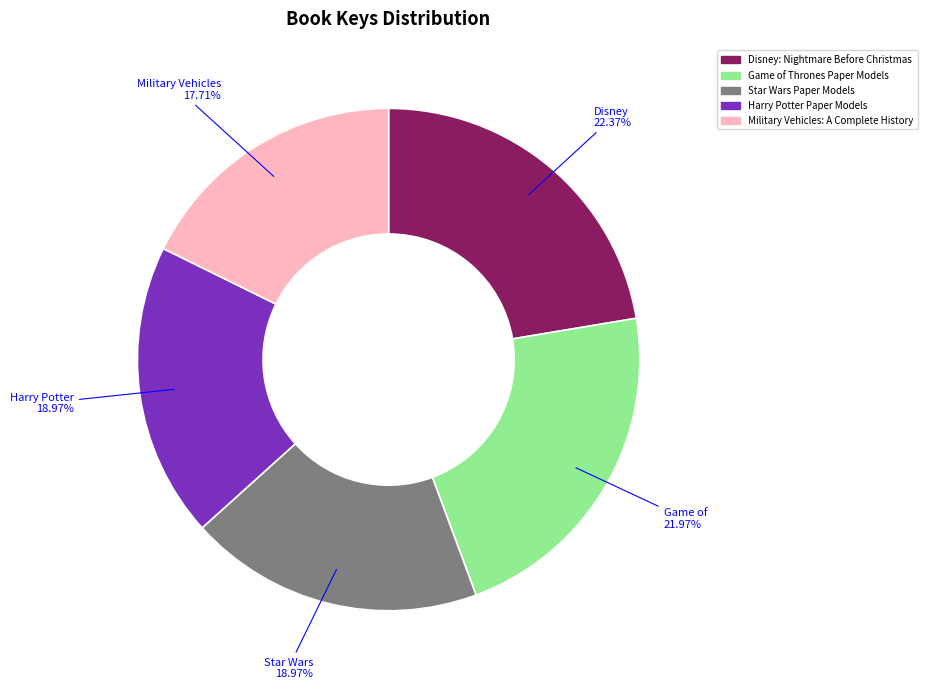

Approximately how many times larger is the value at Disney: Nightmare Before Christmas compared to Game of Thrones Paper Models?

1.0